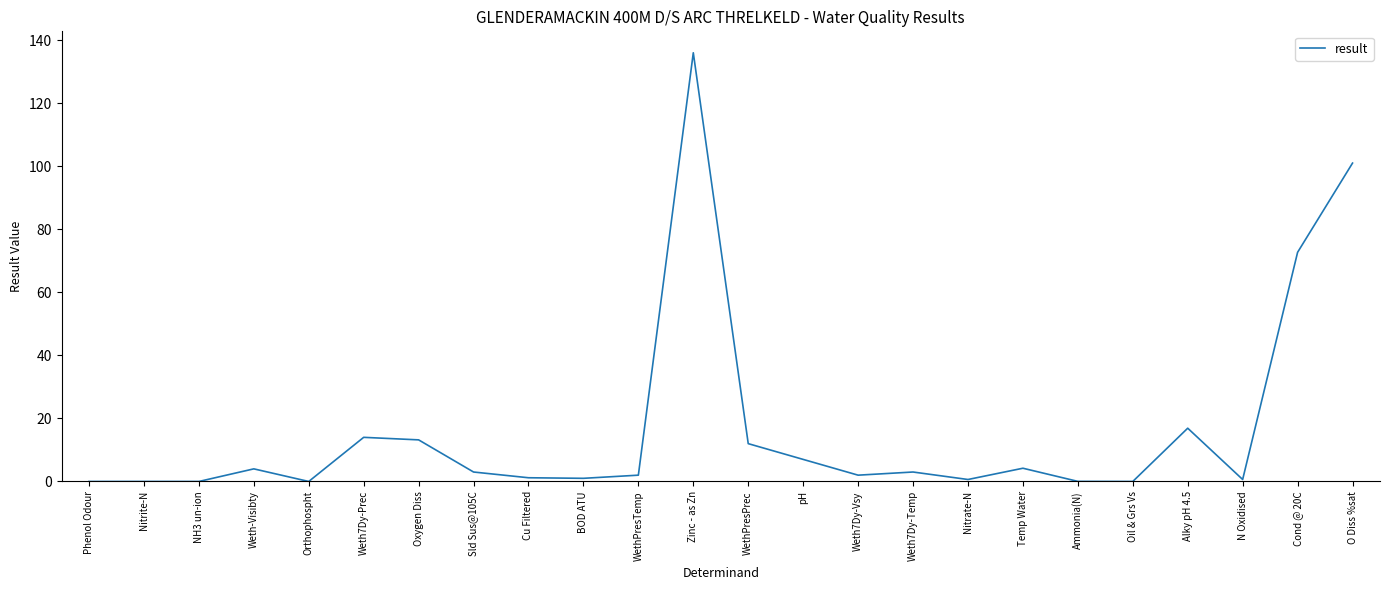

Which label corresponds to the largest value in the chart?

Zinc - as Zn